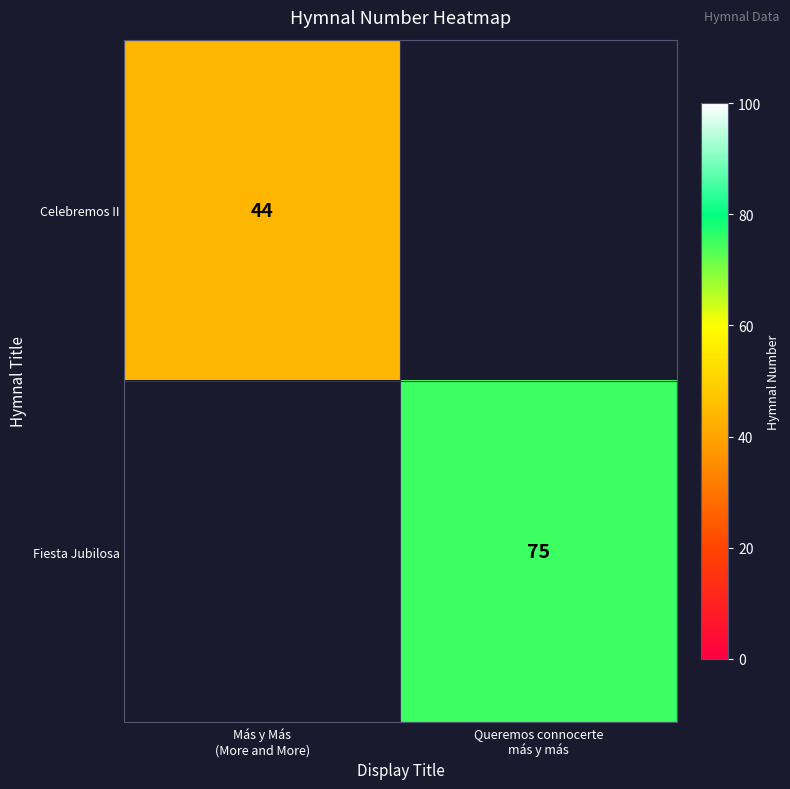

True or false: Celebremos II has a value of 66.0 at Más y Más (More and More).

False